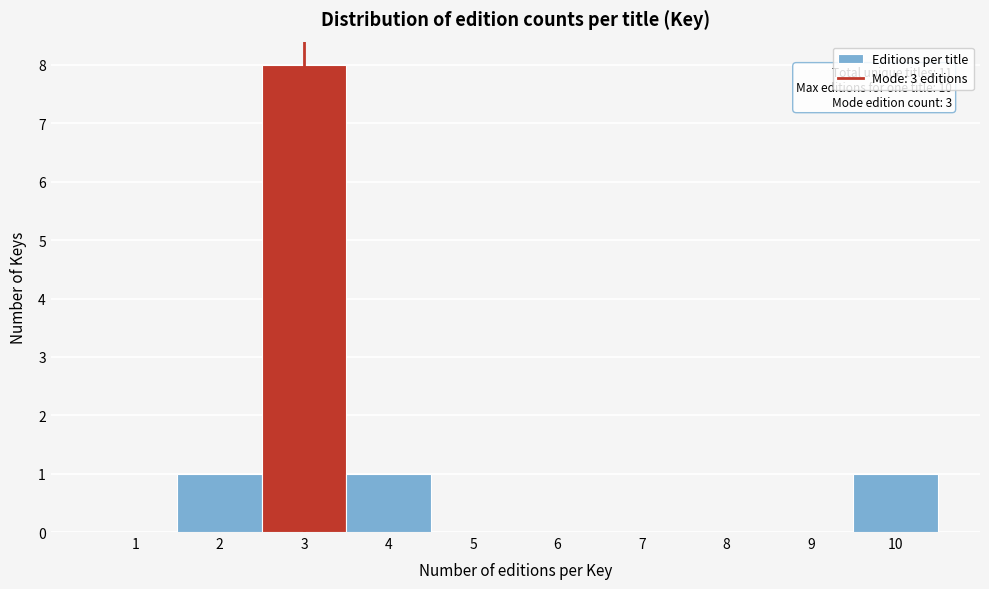

Over which range of the x-axis is the bar tallest?

2.5 to 3.5